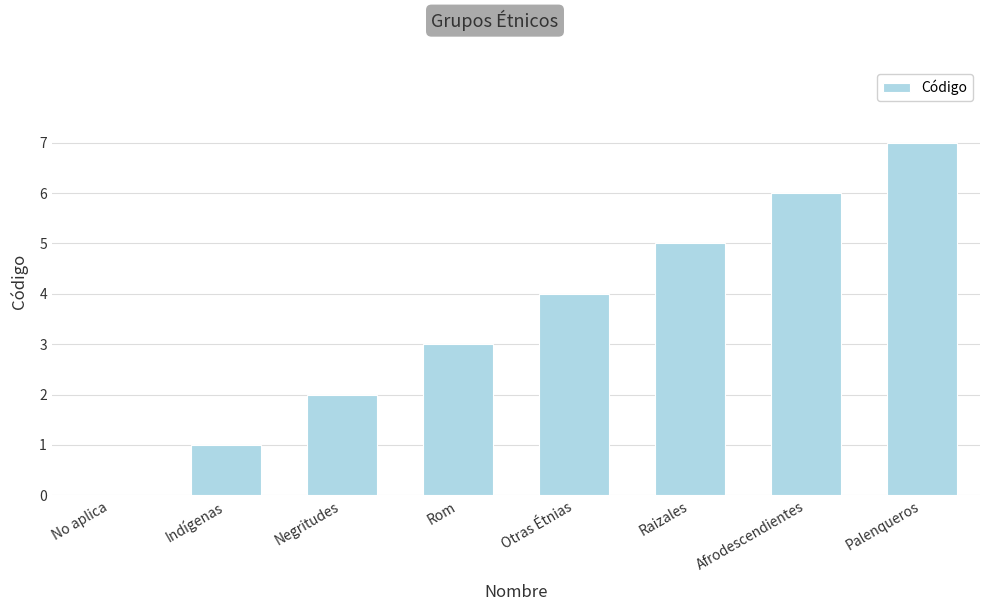

Which category has the highest value across all series?

Palenqueros